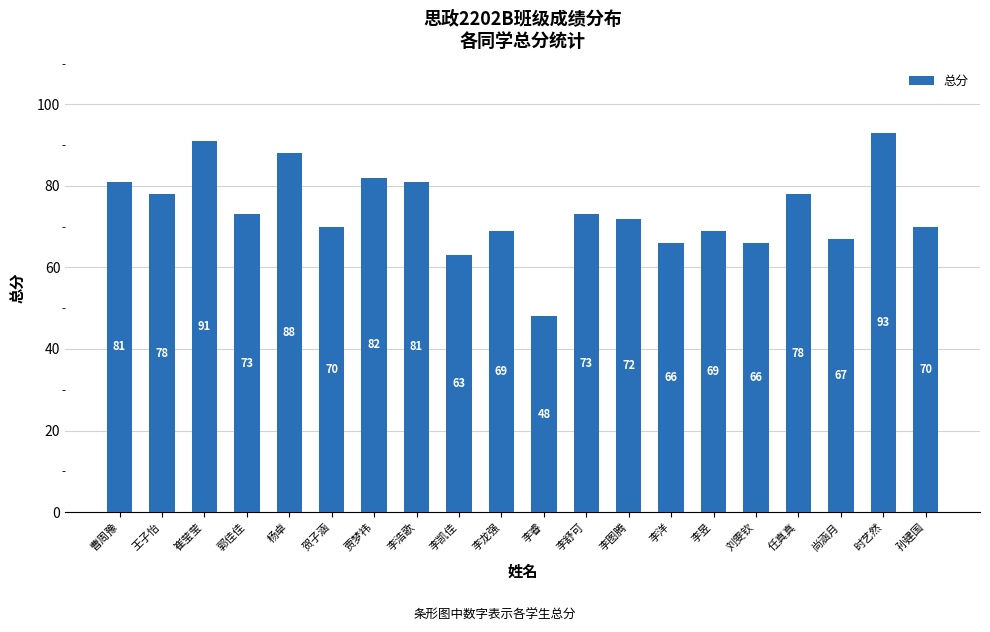

What position from the right is 王子怡?

19